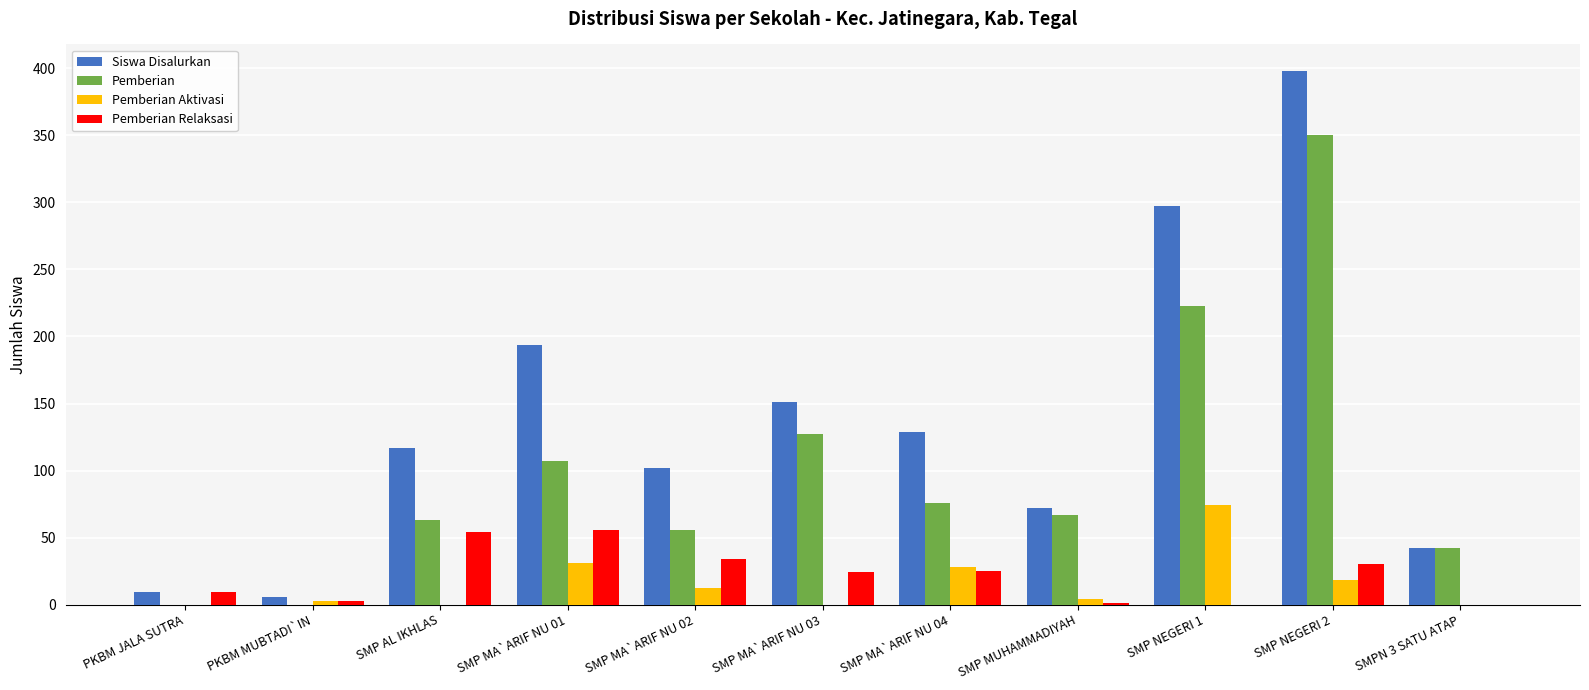

How many distinct data groups are displayed?

4